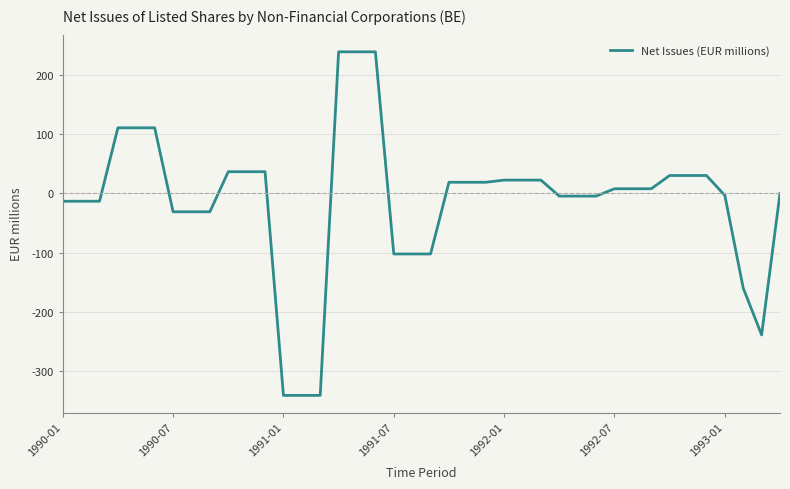

What is the greatest value displayed?

238.9